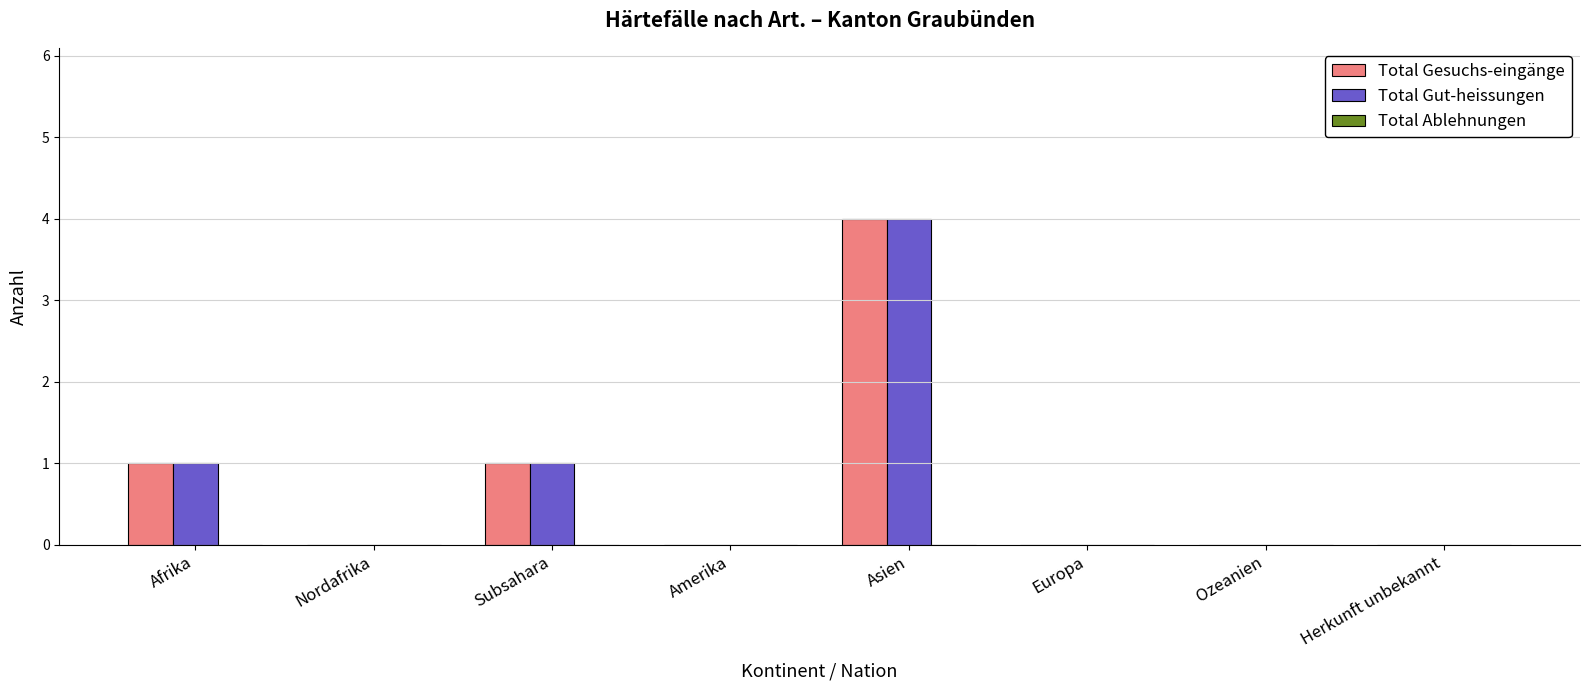

How many groups of bars are there?

8